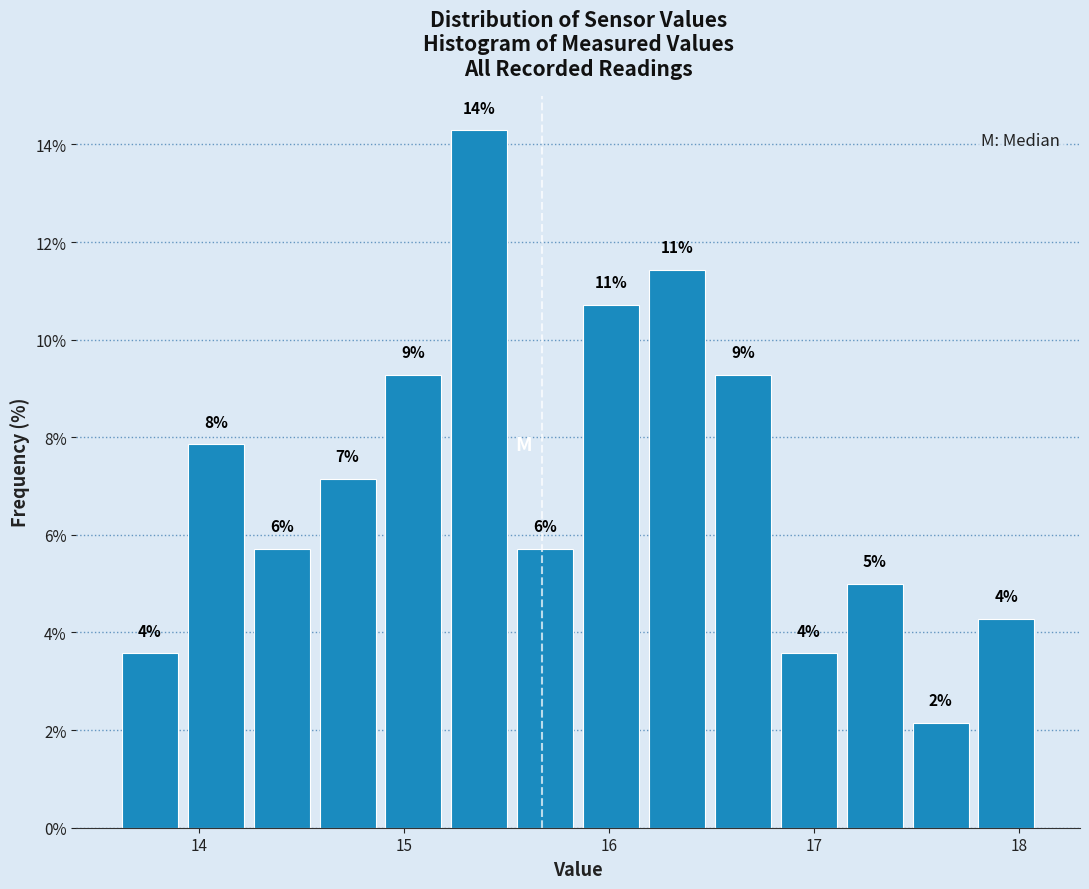

Around what value on the x-axis is the tallest bar? Give the approximate position of its centre, as read against the axis.

15.4